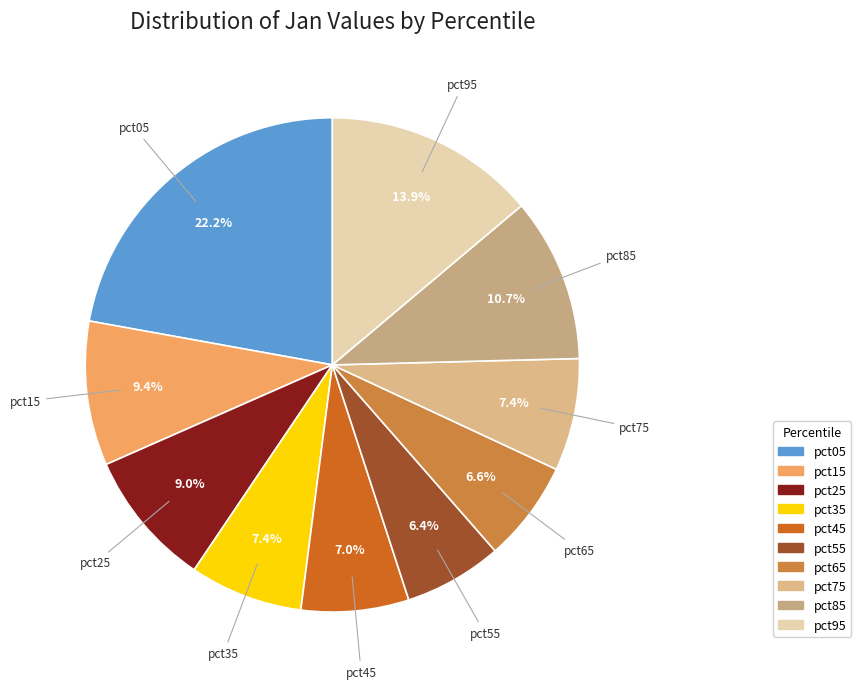

Is there a majority slice in this chart?

No